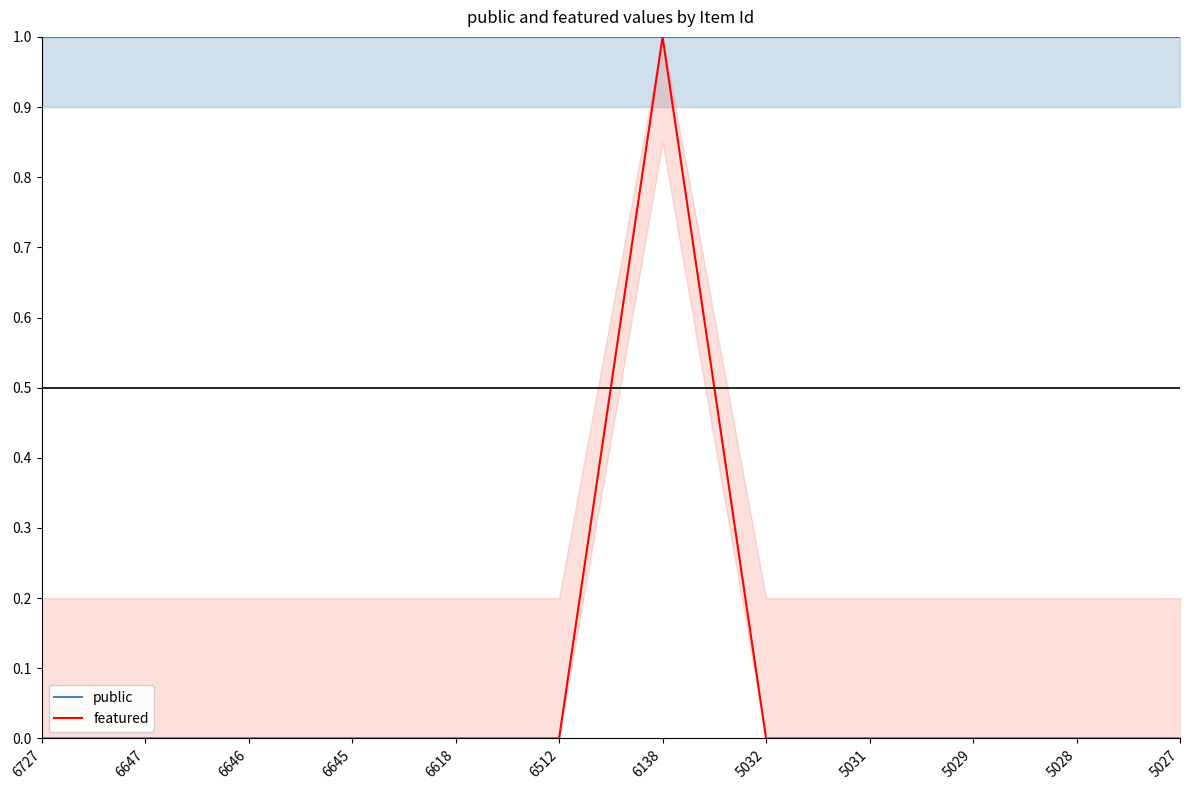

What is the greatest value displayed?

1